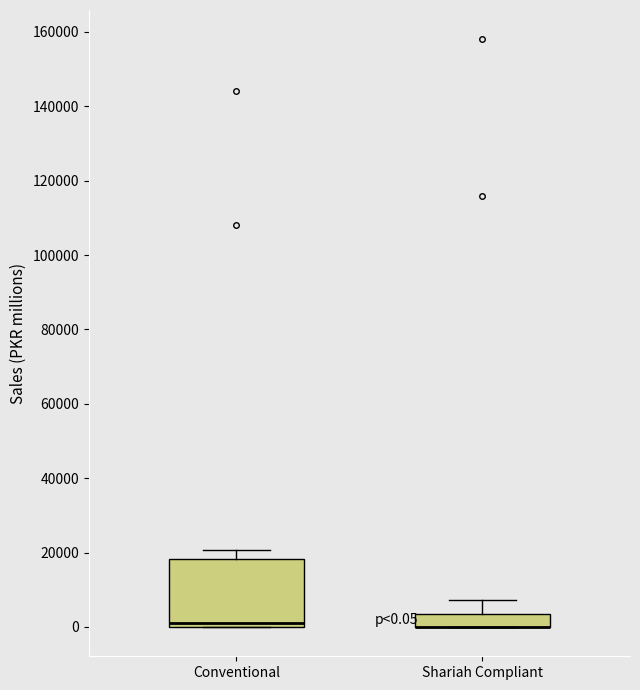

Which box is the tallest, from its lower edge to its upper edge?

Conventional